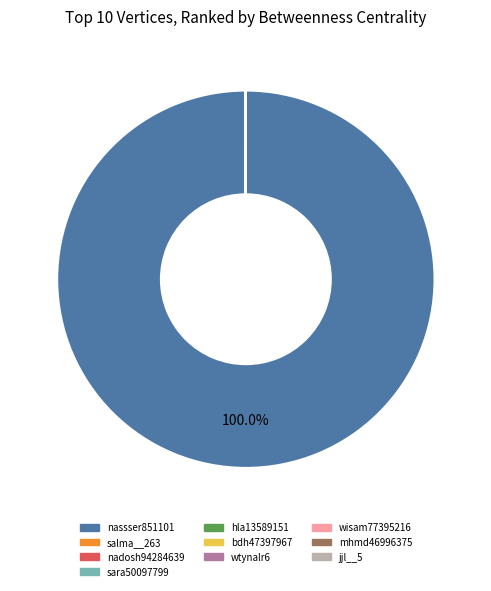

What is the largest slice in the pie chart?

nassser851101